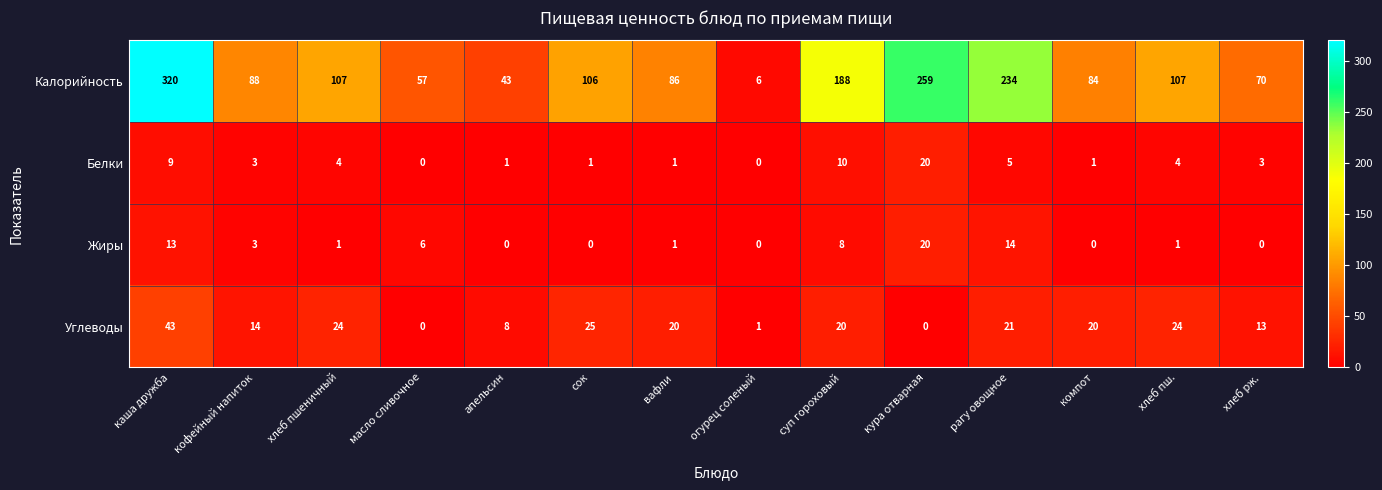

The value of Калорийность at хлеб рж. is 70. True or false?

True